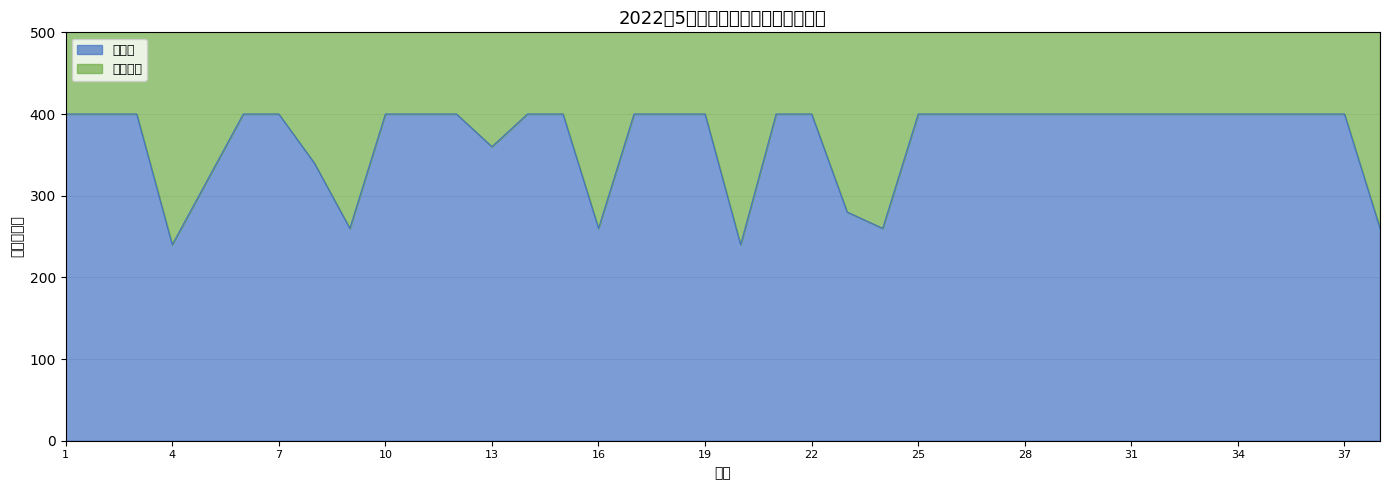

Where is the data nearest to the value 320?

5